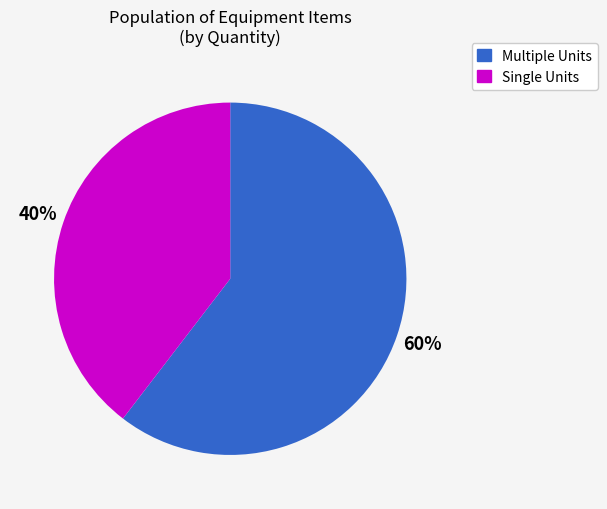

To the nearest percent, what is the average slice percentage?

50%